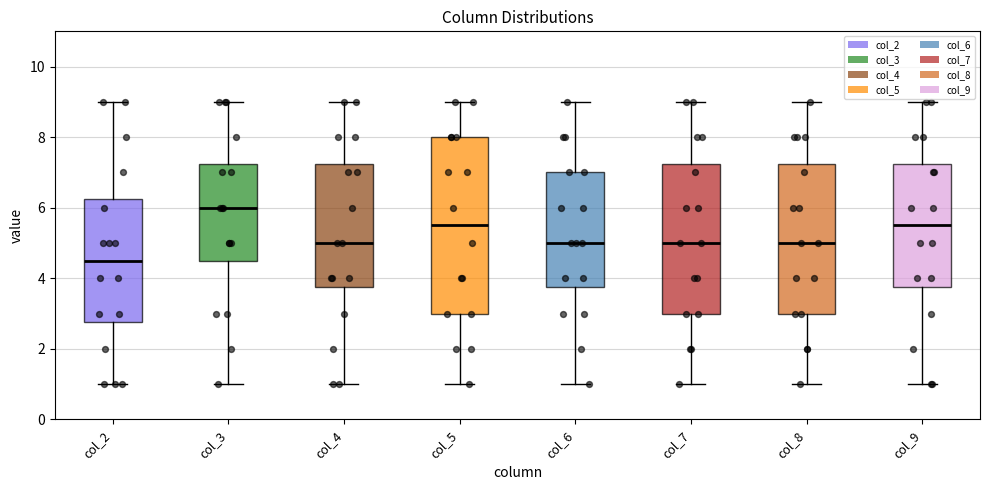

Which box has the lowest median line?

col_2